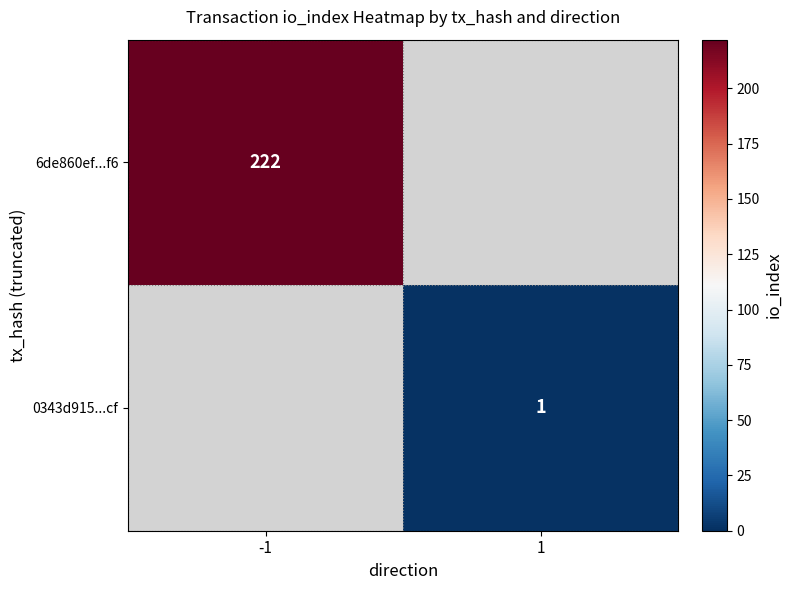

Is the value of 0343d915...cf at 1 greater than the value of 6de860ef...f6 at -1?

No